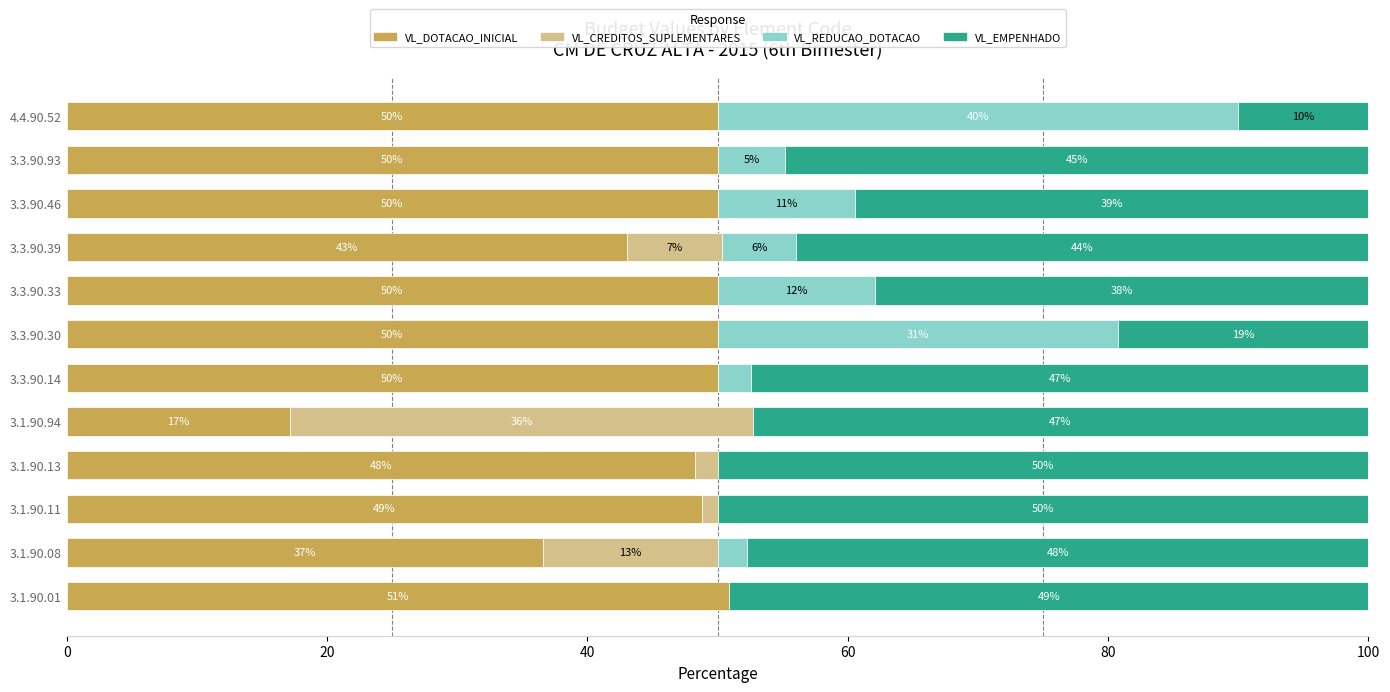

Which category has the highest value in the VL_DOTACAO_INICIAL series?

3.1.90.01